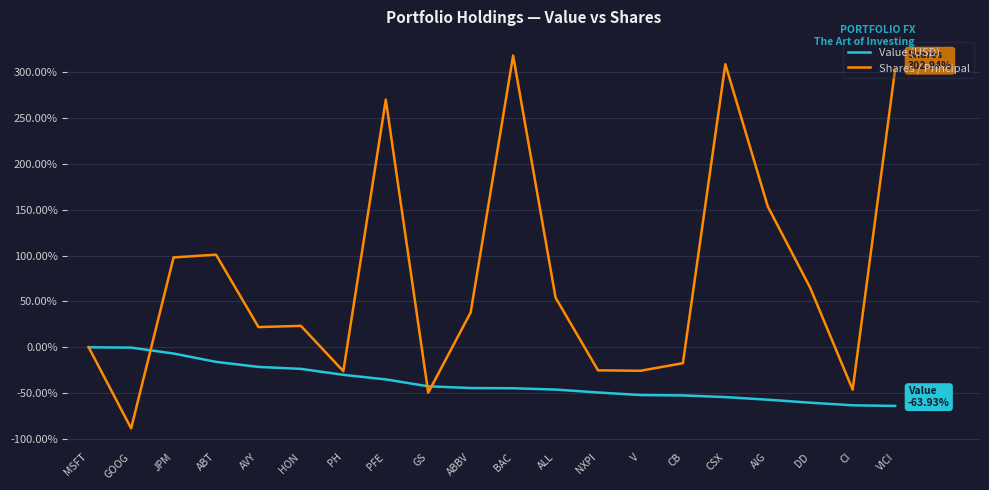

True or false: Shares / Principal has a value of 22.1 at AVY.

True